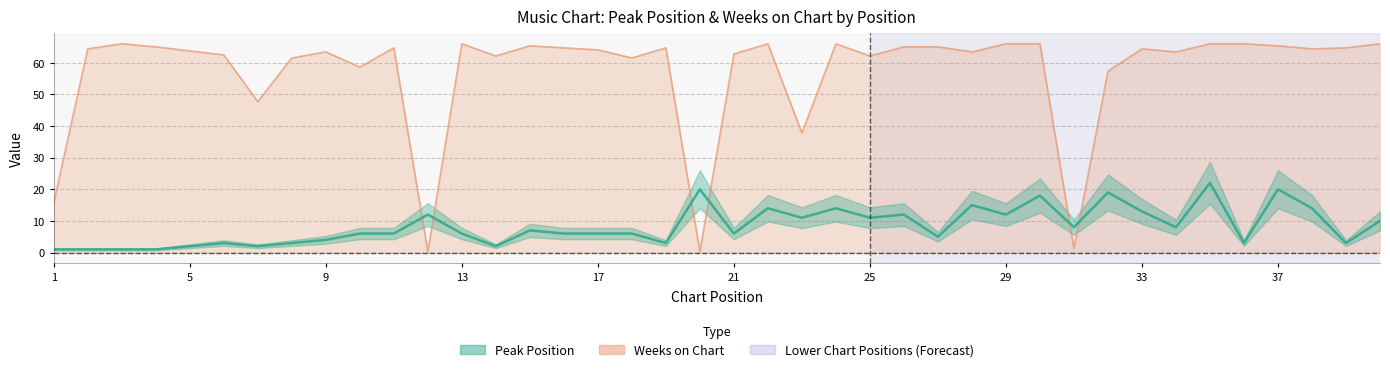

True or false: Weeks on Chart and Peak Position intersect in this chart.

True